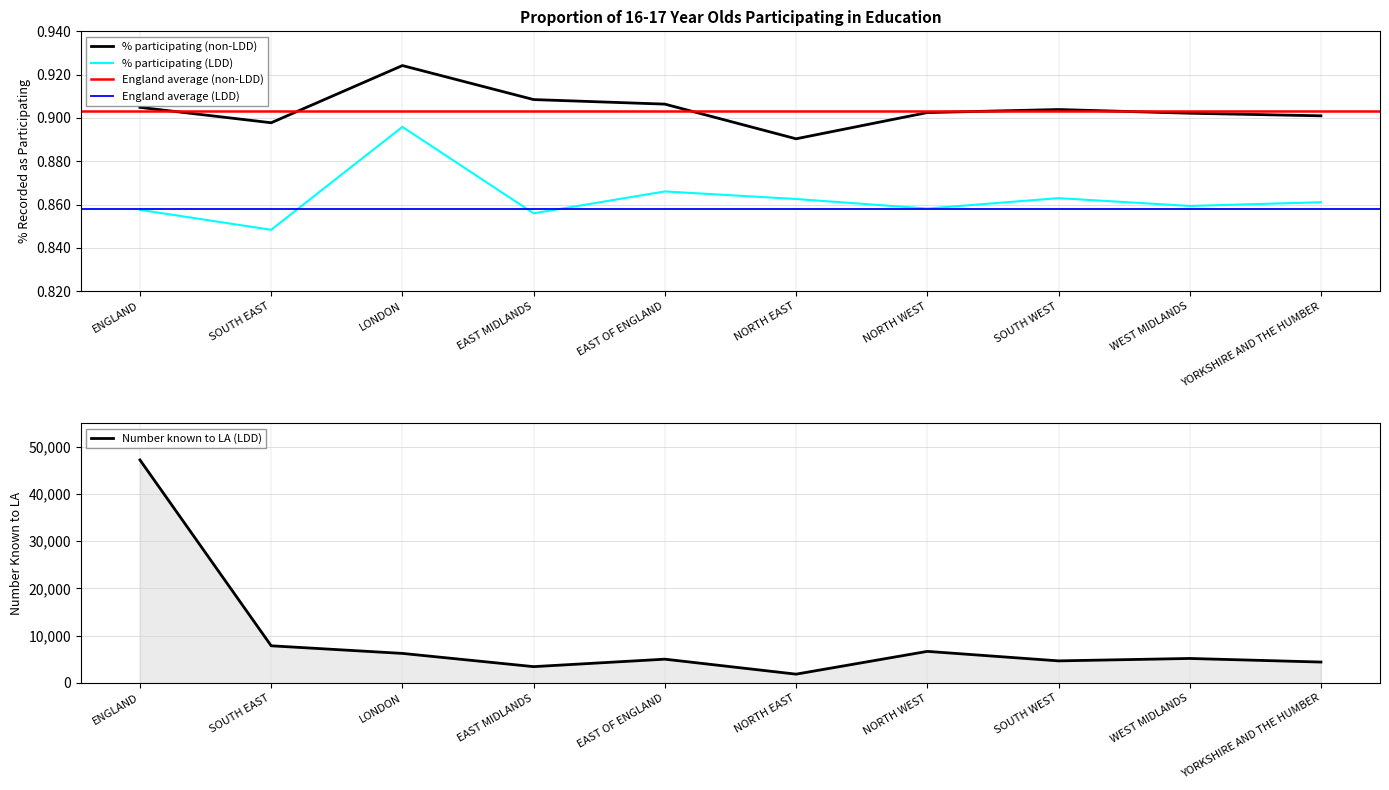

Reading left to right, list all the values displayed in this chart.

Number known to LA (LDD): ENGLAND=47190.0	SOUTH EAST=7870.0	LONDON=6260.0	EAST MIDLANDS=3460.0	EAST OF ENGLAND=5040.0	NORTH EAST=1870.0	NORTH WEST=6690.0	SOUTH WEST=4680.0	WEST MIDLANDS=5190.0	YORKSHIRE AND THE HUMBER=4430.0
% participating (LDD): ENGLAND=0.9	SOUTH EAST=0.8	LONDON=0.9	EAST MIDLANDS=0.9	EAST OF ENGLAND=0.9	NORTH EAST=0.9	NORTH WEST=0.9	SOUTH WEST=0.9	WEST MIDLANDS=0.9	YORKSHIRE AND THE HUMBER=0.9
% participating (non-LDD): ENGLAND=0.9	SOUTH EAST=0.9	LONDON=0.9	EAST MIDLANDS=0.9	EAST OF ENGLAND=0.9	NORTH EAST=0.9	NORTH WEST=0.9	SOUTH WEST=0.9	WEST MIDLANDS=0.9	YORKSHIRE AND THE HUMBER=0.9